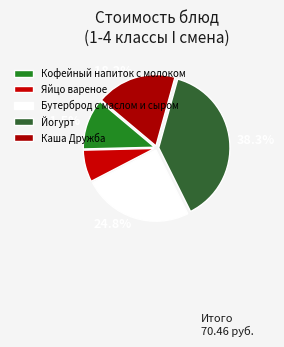

Does Бутерброд с маслом и сыром account for over 50% of the chart?

No